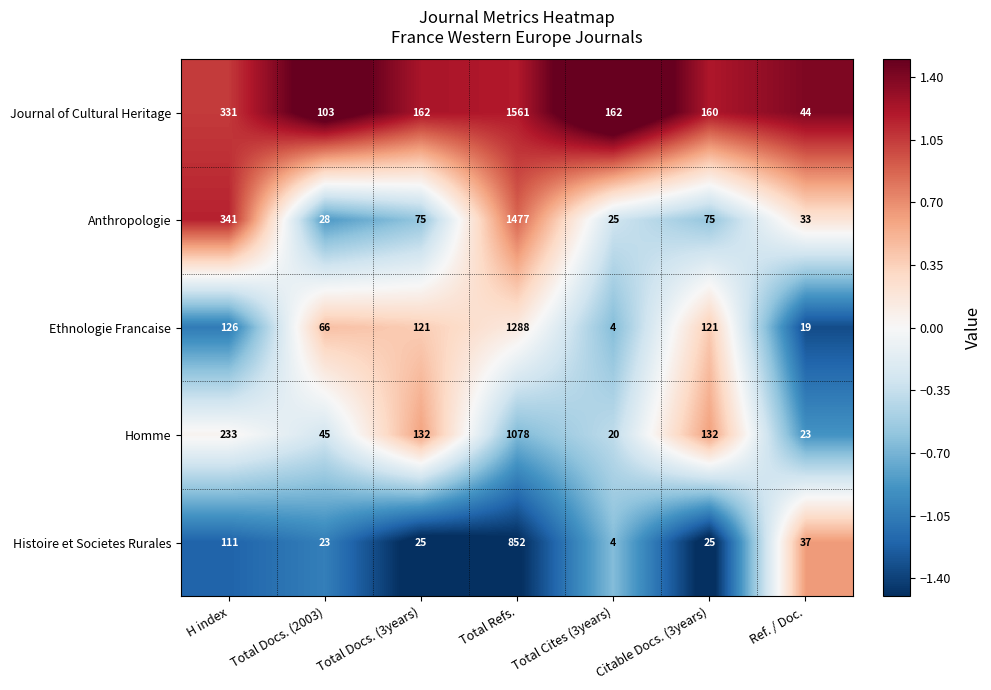

Rank the series by their maximum value, from highest to lowest.

Journal of Cultural Heritage, Anthropologie, Ethnologie Francaise, Homme, Histoire et Societes Rurales